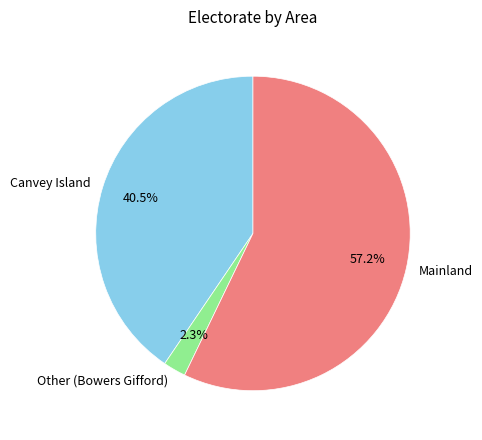

How many slices are in this pie chart?

3